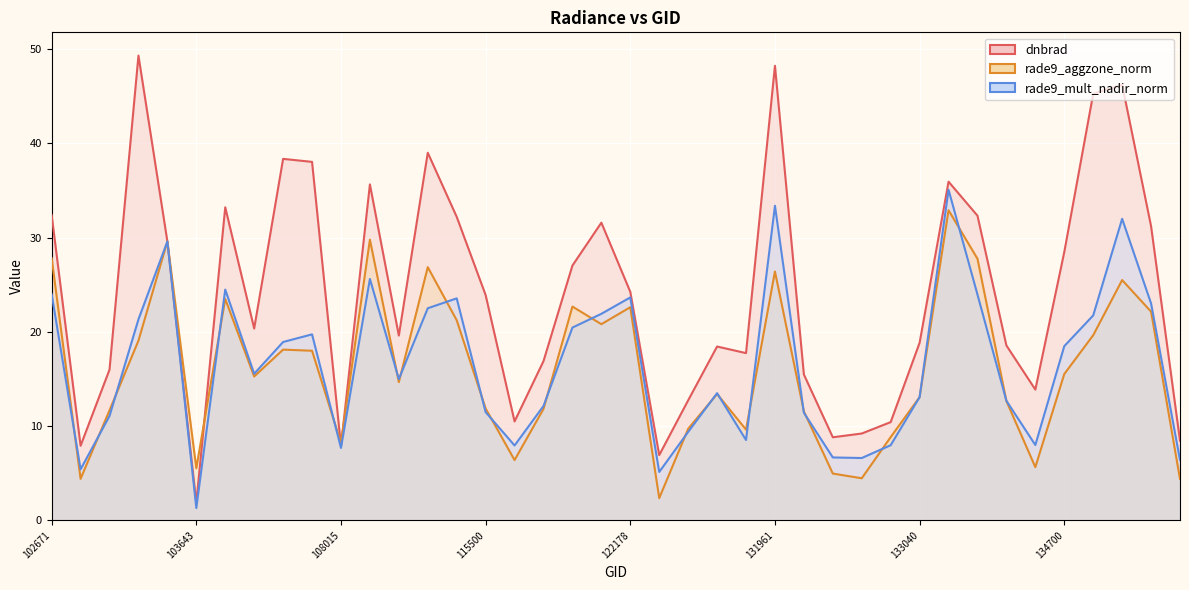

The value of rade9_mult_nadir_norm at 110299 is 23.0. True or false?

False